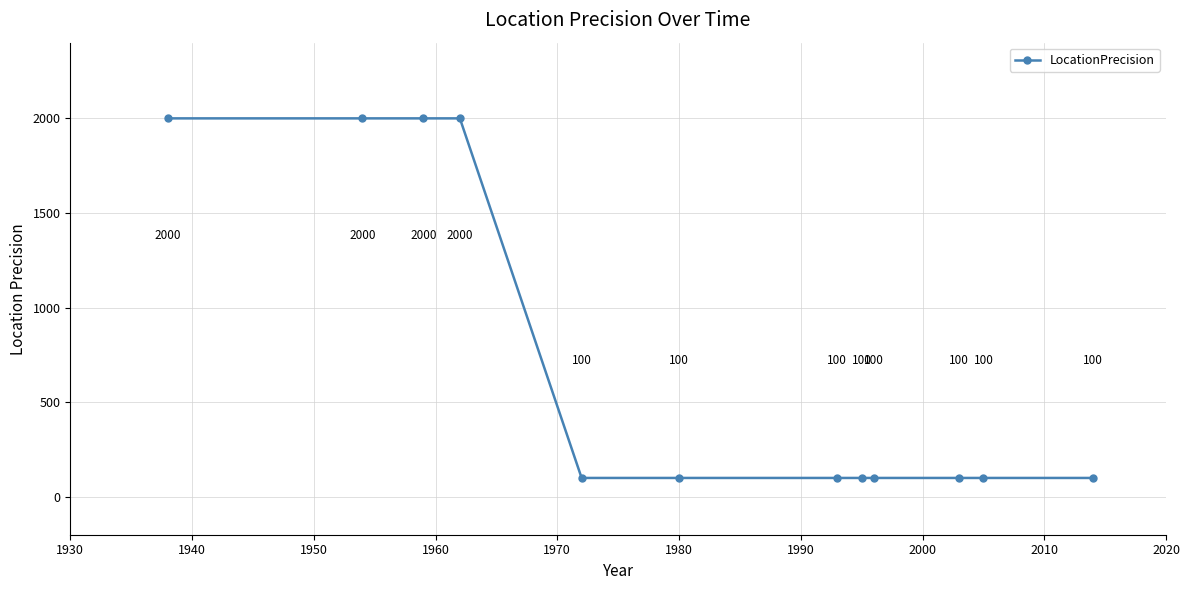

What is the difference between the second highest and second lowest values?

1900